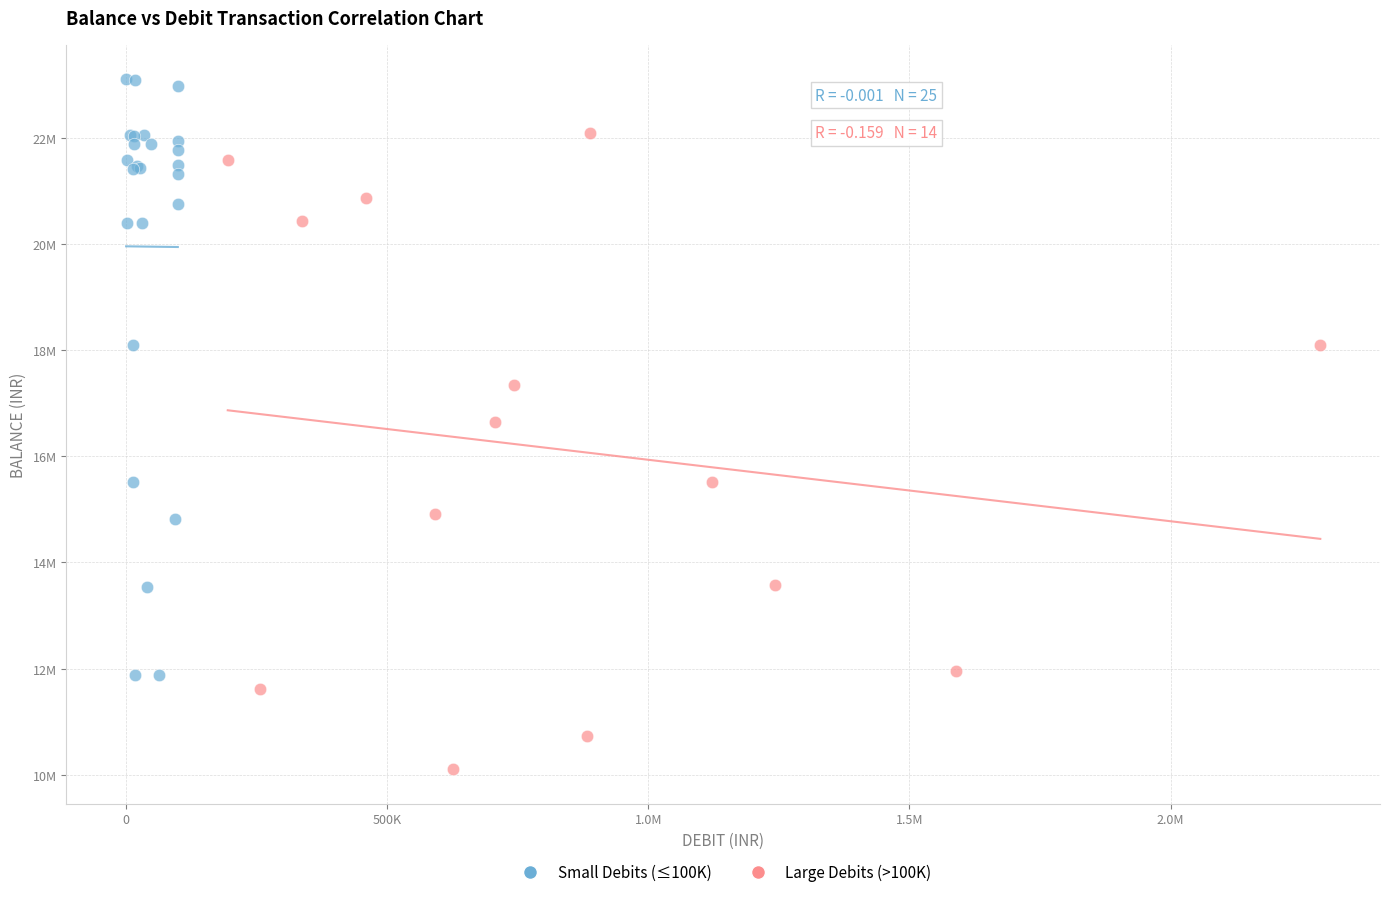

What are all the series names shown in the legend?

Small Debits (≤100K), Large Debits (>100K)